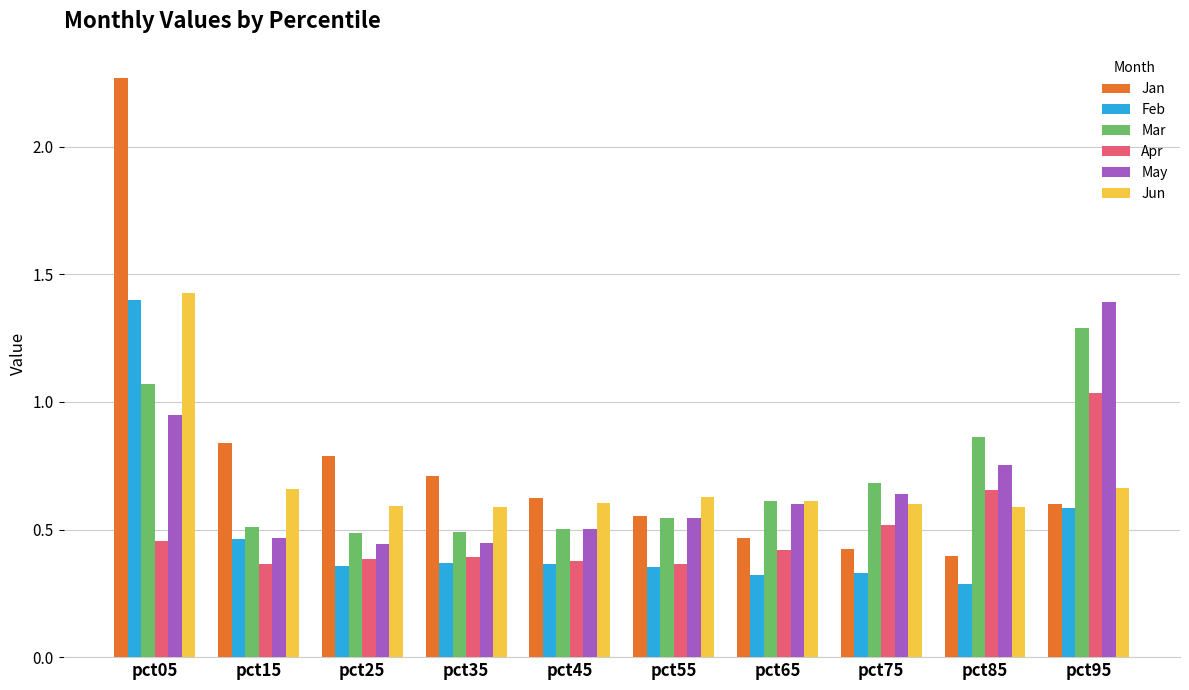

Are the bars grouped side by side (vs. stacked)?

Yes